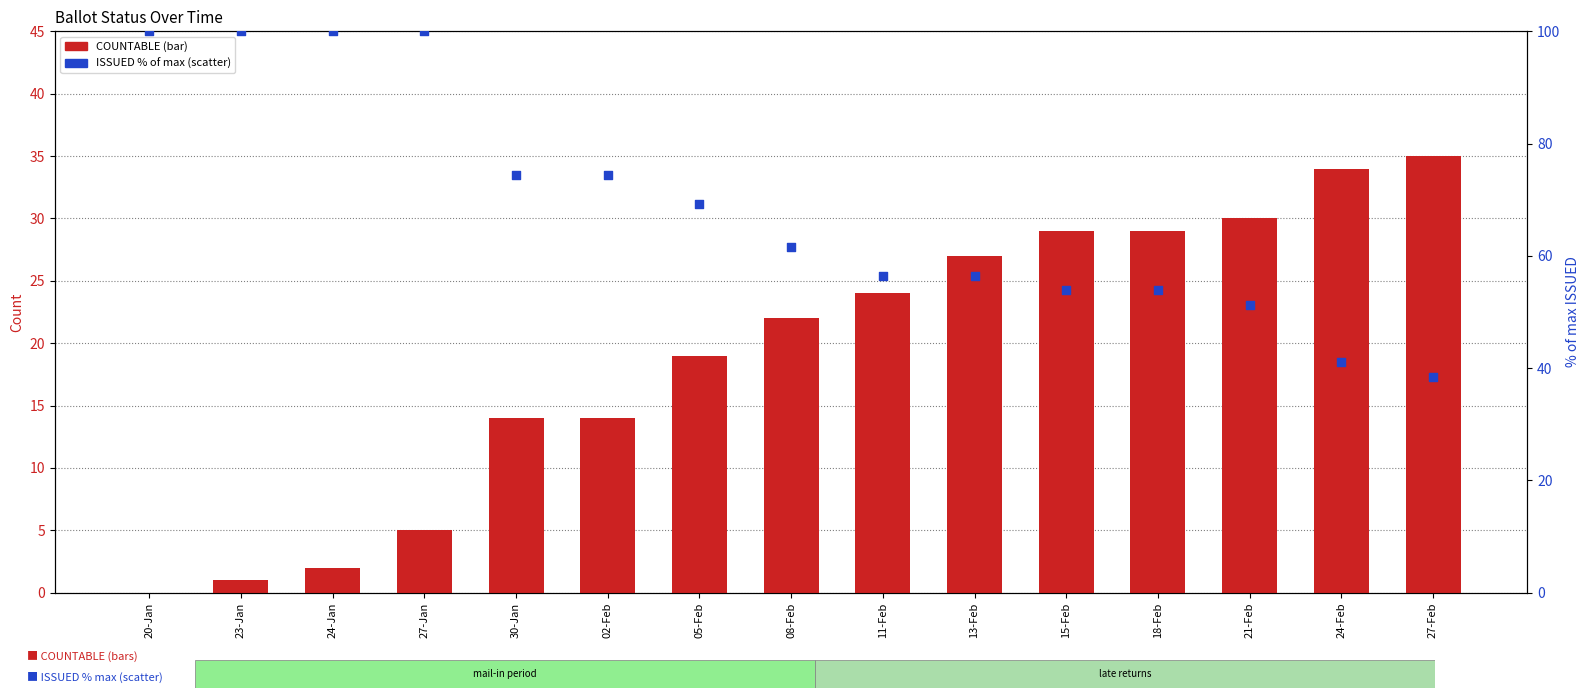

Which series has the largest total across all categories?

ISSUED (% of max)